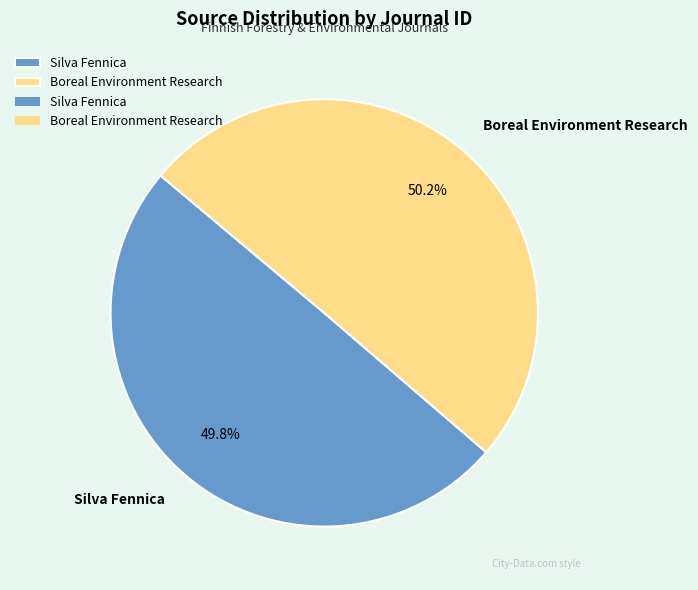

Is the sum of Silva Fennica and Boreal Environment Research greater than half?

Yes